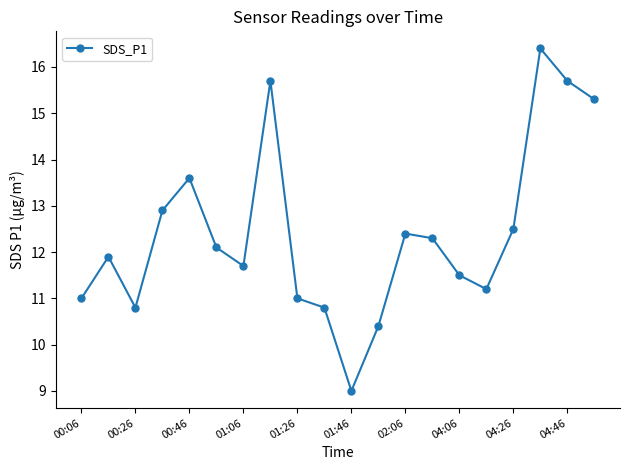

What is the value of the 16th point from the left?

11.2